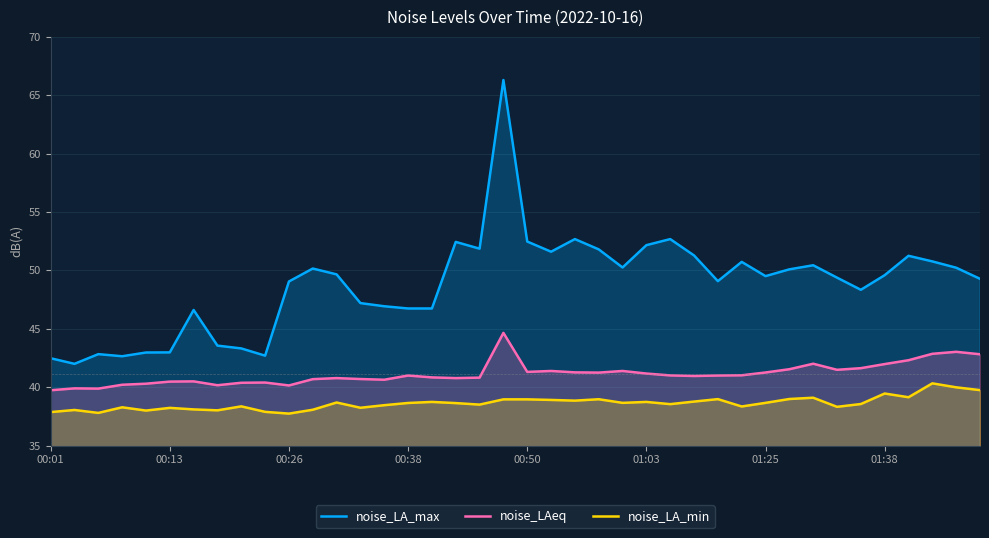

Where is noise_LA_max nearest to the value 54?

22